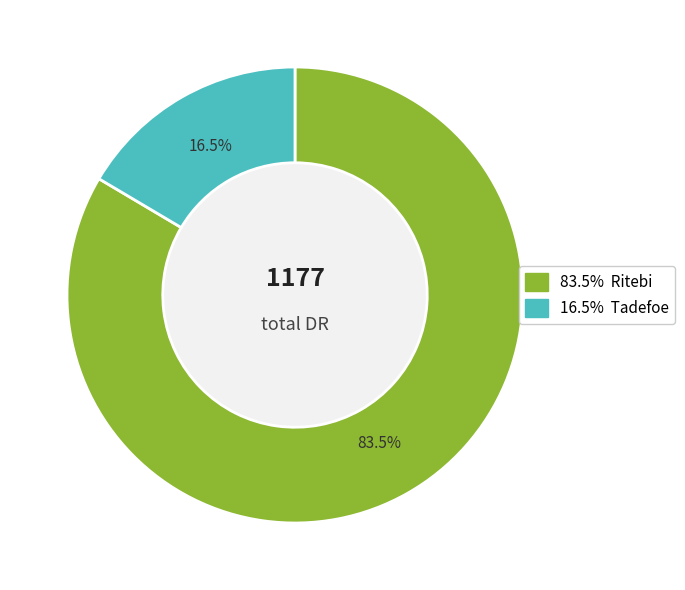

Is there a majority slice in this chart?

Yes